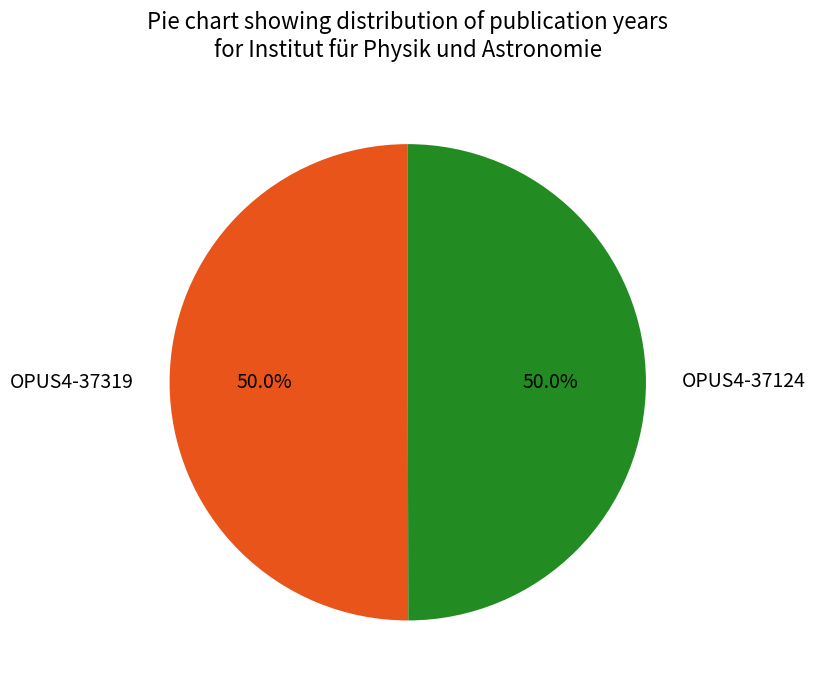

What is the ratio of the value at OPUS4-37319 to the value at OPUS4-37124?

1.0